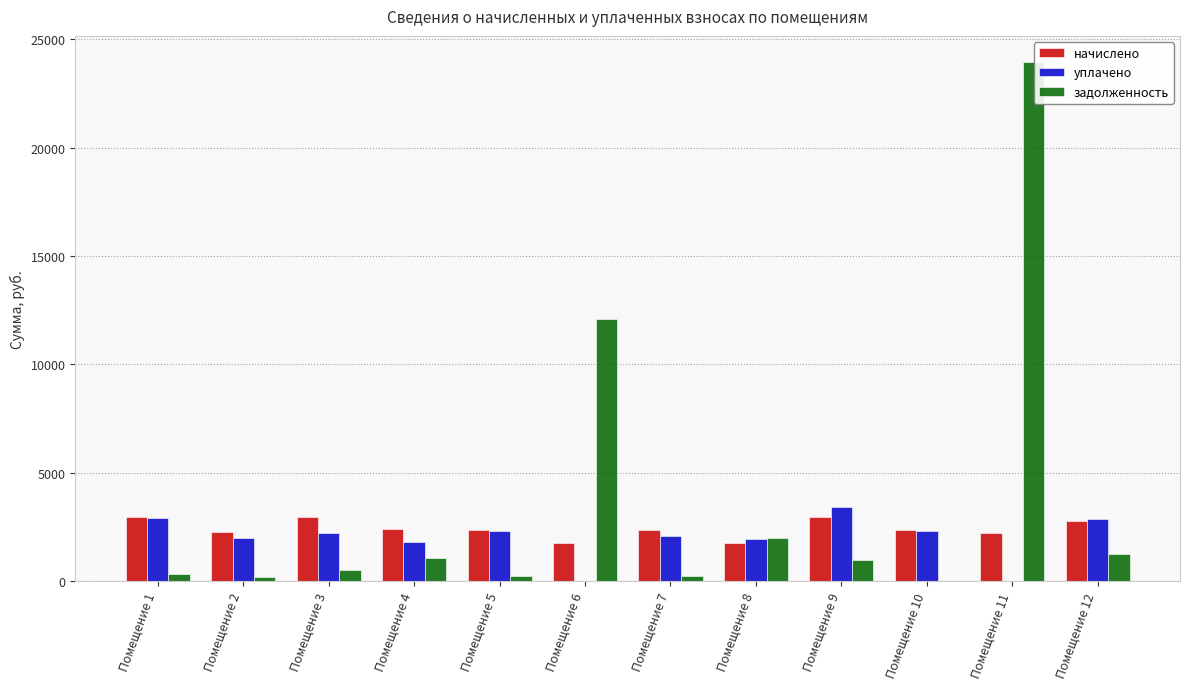

The value of задолженность at Помещение 7 is 262.1. True or false?

True